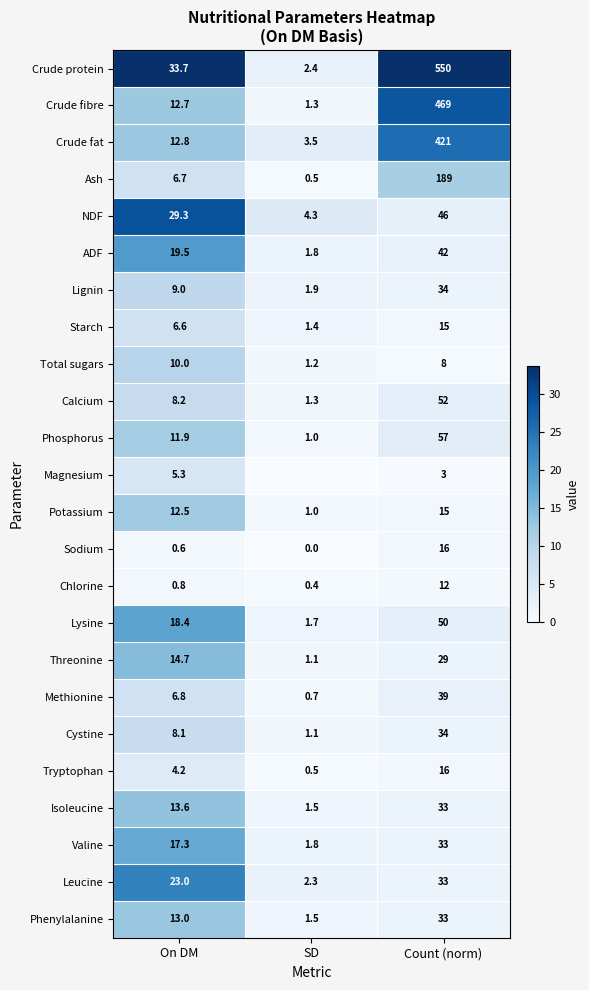

At which label does Valine reach its peak?

Count (norm)